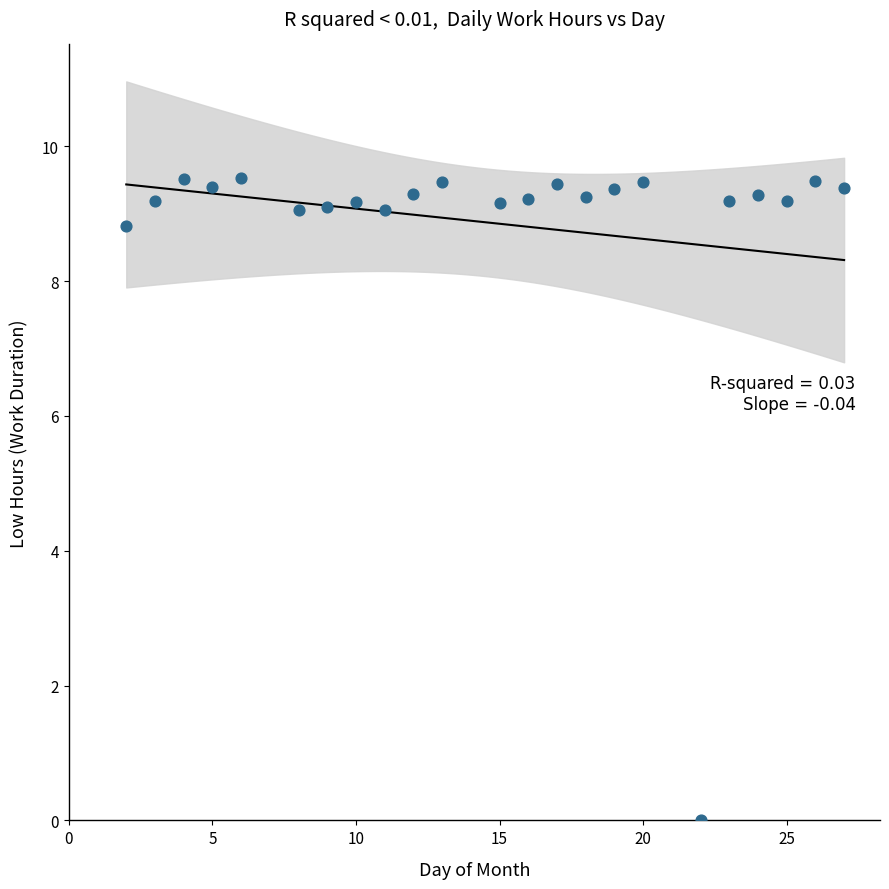

What is the range of X values (max minus min)?

25.0